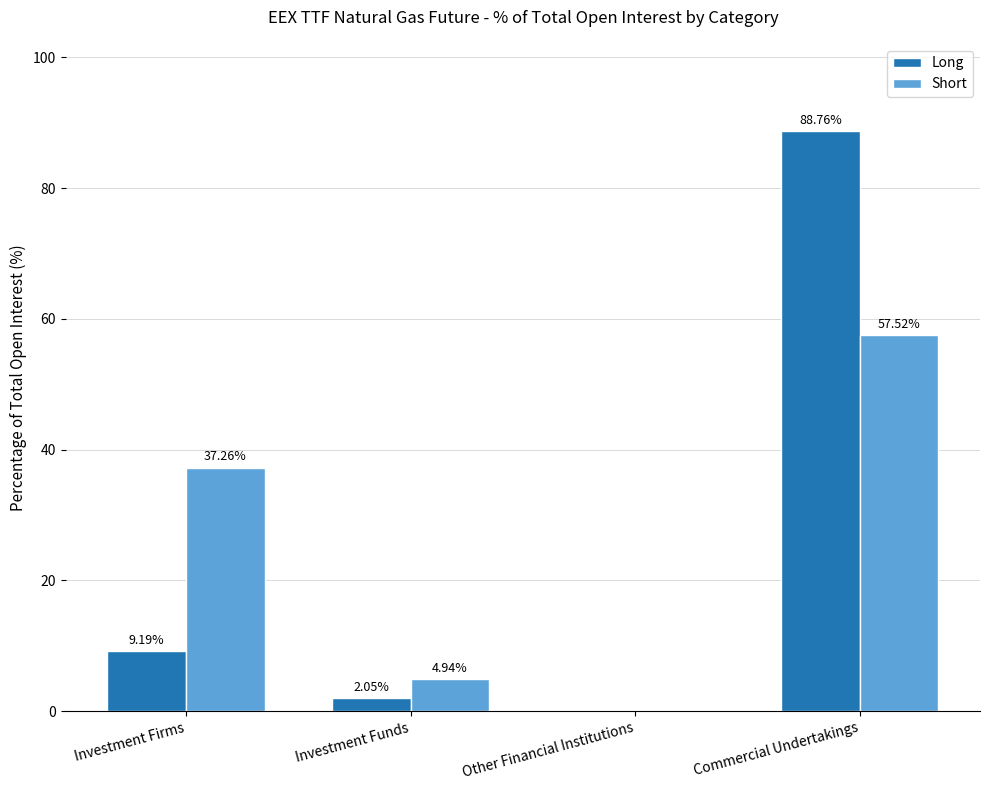

Where is Short nearest to the value 28?

Investment Firms